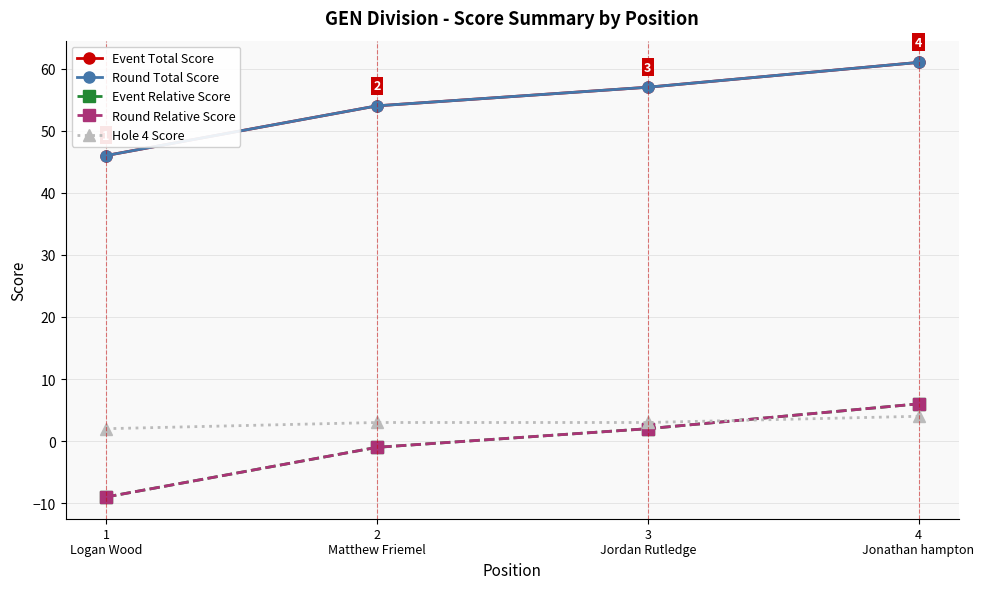

Is this an area chart (filled region under the line)?

No